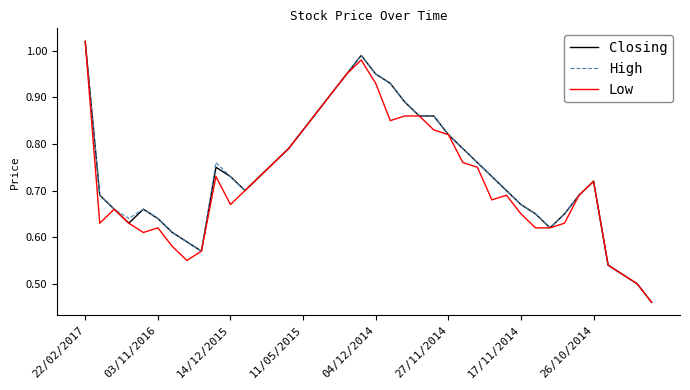

Does the chart display data point markers on the line(s)?

No